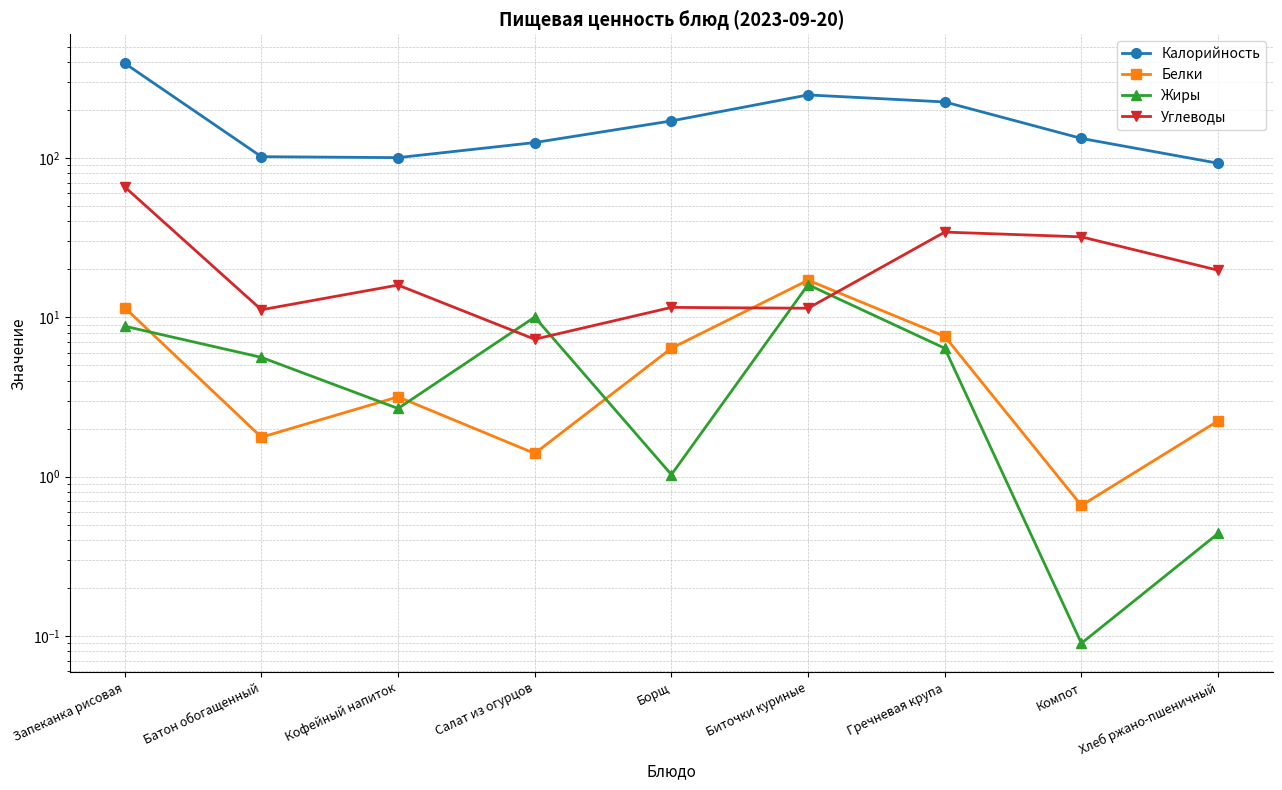

What is the lowest value of the Белки series?

0.7